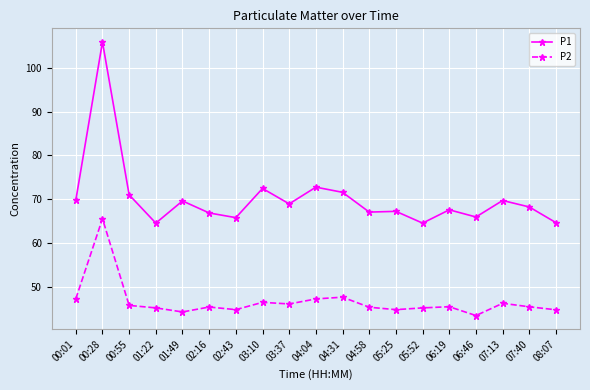

Rank the series at 01:49 from lowest to highest value.

P2, P1